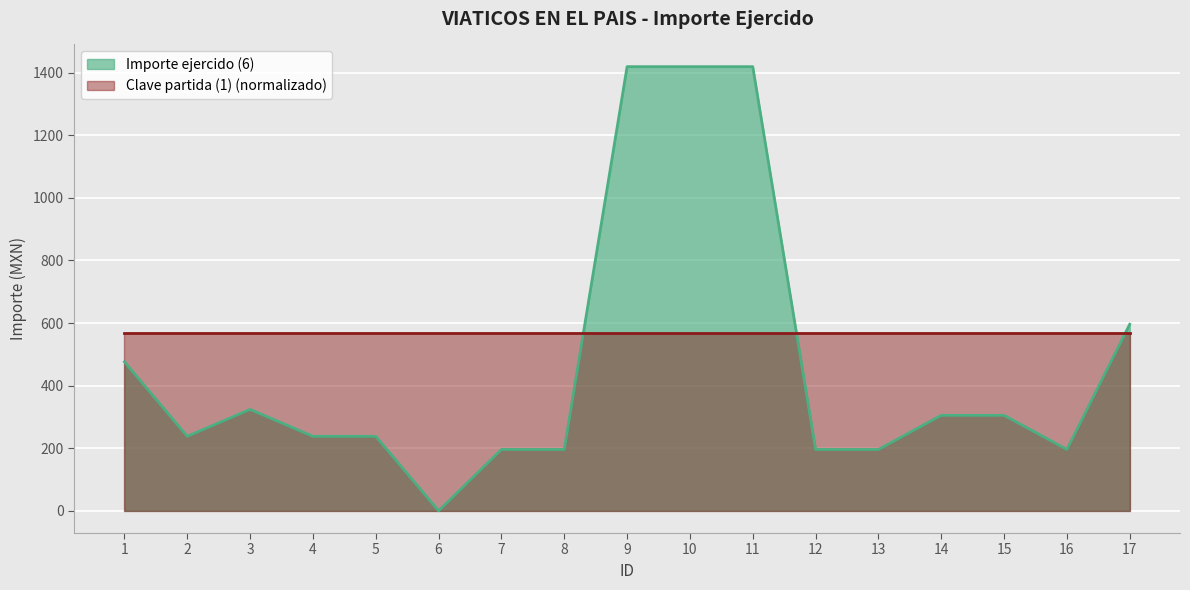

What is the value of the 12th point from the left?

196